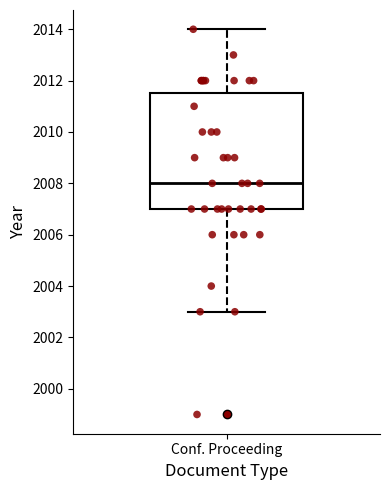

Read this box plot against the y-axis: the position of the median line, the range covered by the box, and the ends of both whiskers. The values are not printed on the chart, so give them approximately, as read against the axis.

median 2008.0, box 2007.0 to 2011.6, whiskers 2003.0 to 2014.0